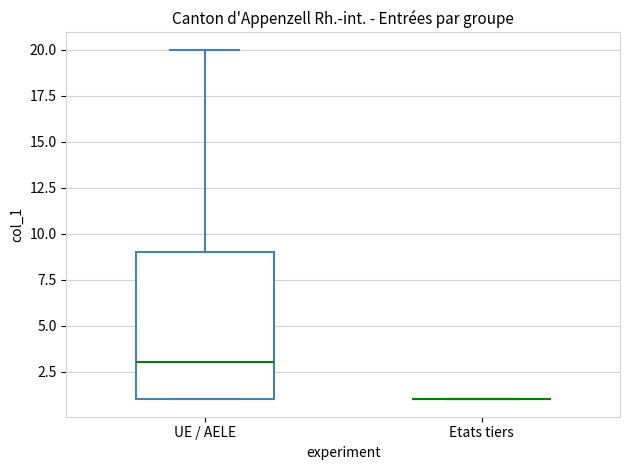

Which box is the tallest, from its lower edge to its upper edge?

UE / AELE